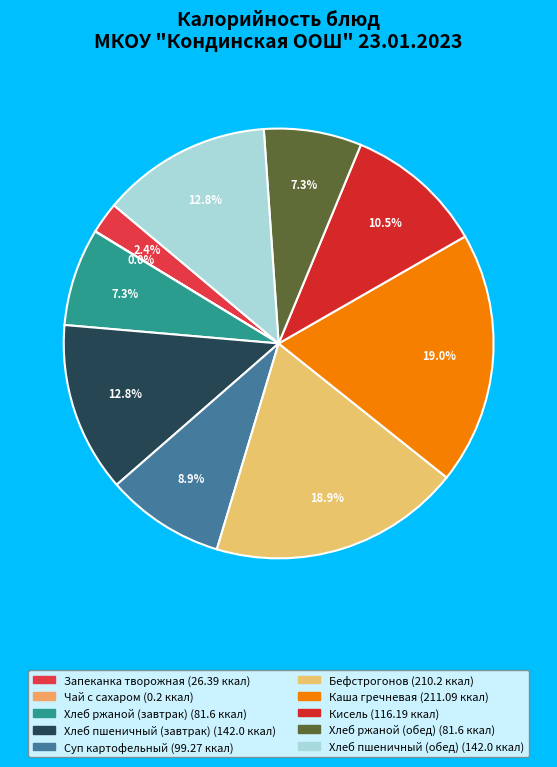

Is Чай с сахаром the majority of the pie?

No